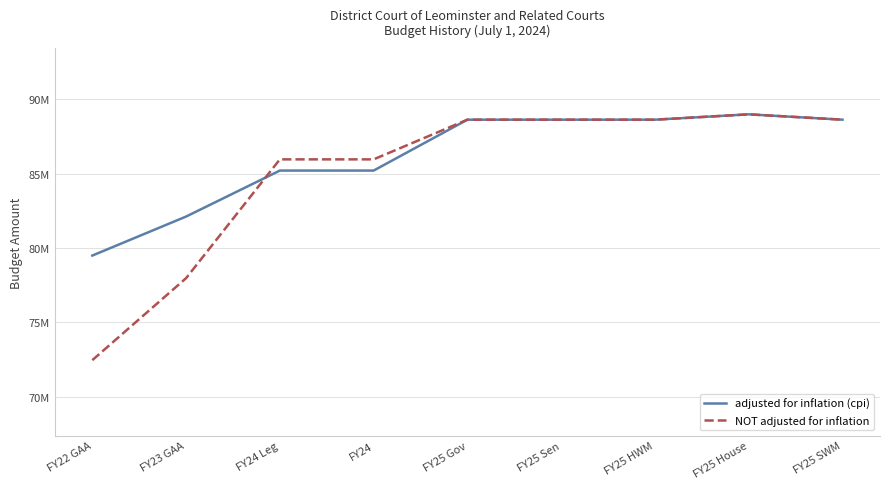

Is this an area chart (filled region under the line)?

No